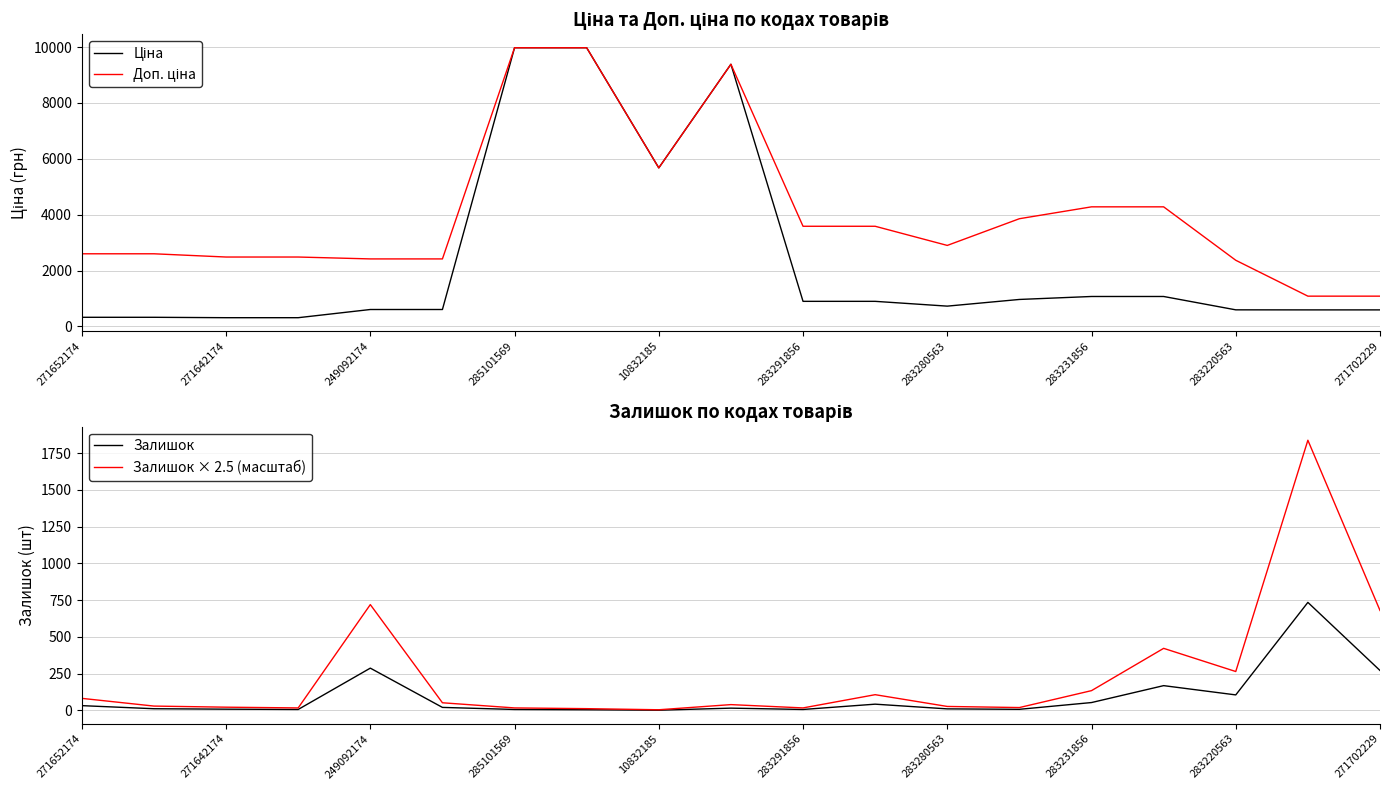

True or false: Ціна and Доп. ціна intersect in this chart.

False